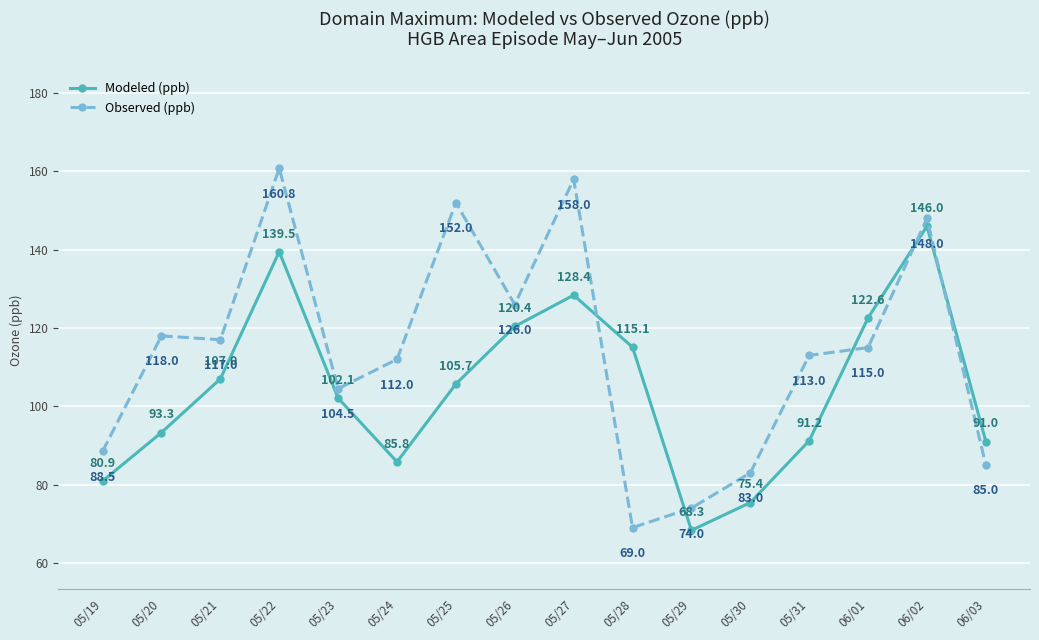

How many distinct data groups are displayed?

2